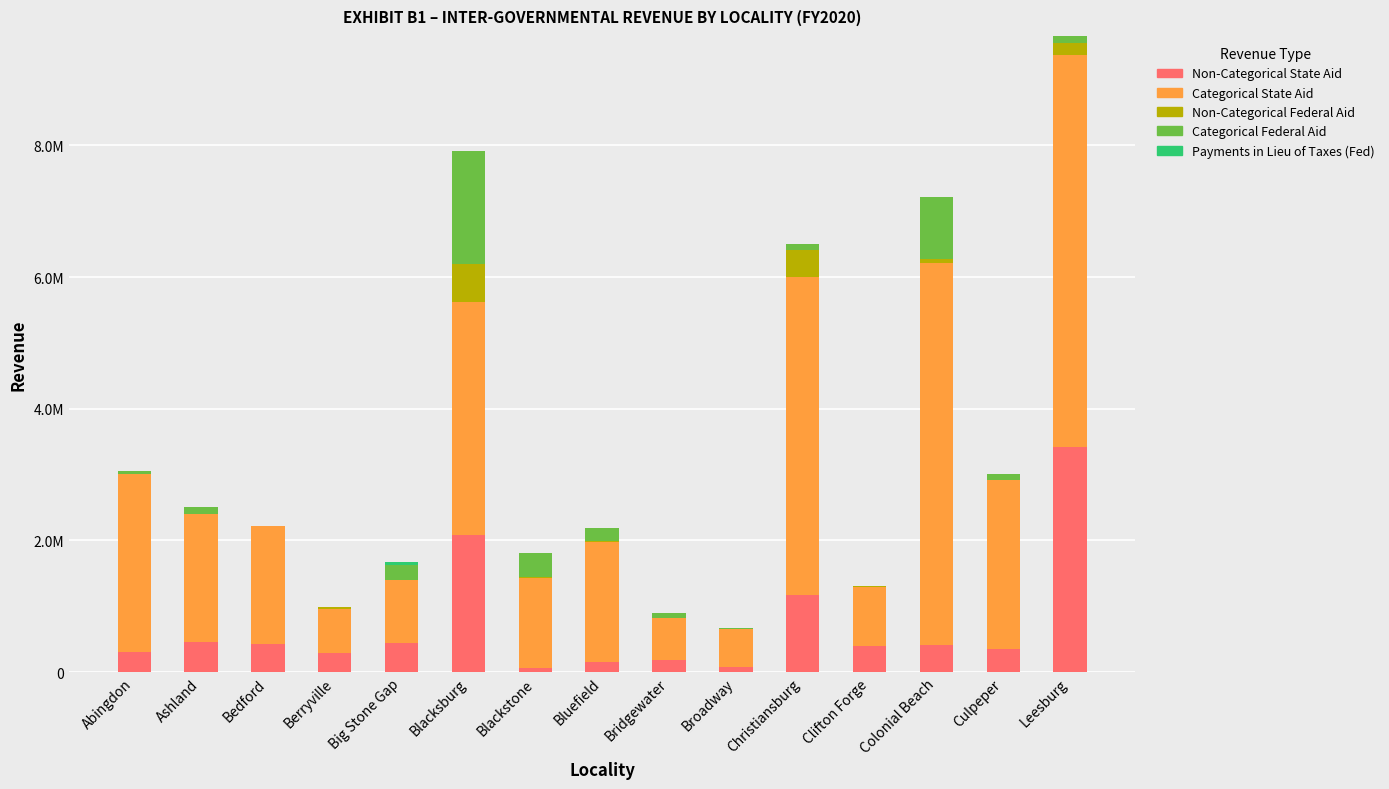

What is the difference between the maximum and second lowest values in the Non-Categorical Federal Aid series?

582525